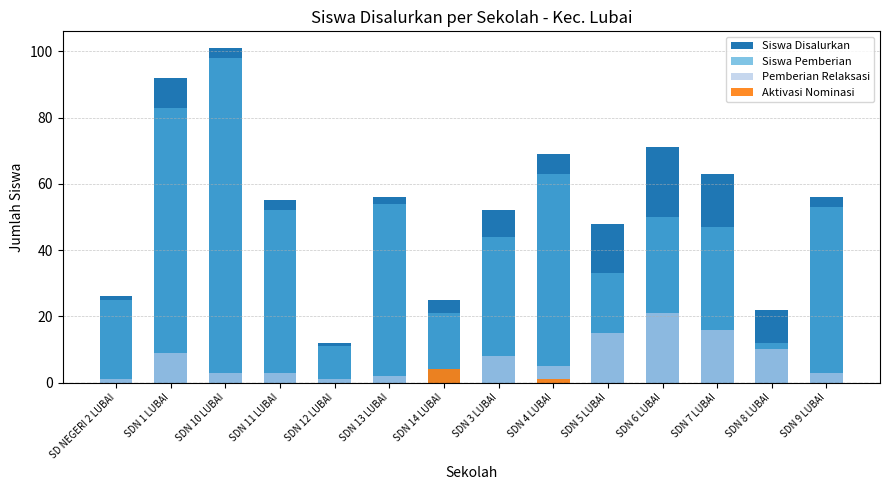

Reading left to right, extract all data points from this chart.

Siswa Disalurkan: 26	92	101	55	12	56	25	52	69	48	71	63	22	56
Siswa Pemberian: 25	83	98	52	11	54	21	44	63	33	50	47	12	53
Pemberian Relaksasi: 1	9	3	3	1	2	0	8	5	15	21	16	10	3
Aktivasi Nominasi: 0	0	0	0	0	0	4	0	1	0	0	0	0	0